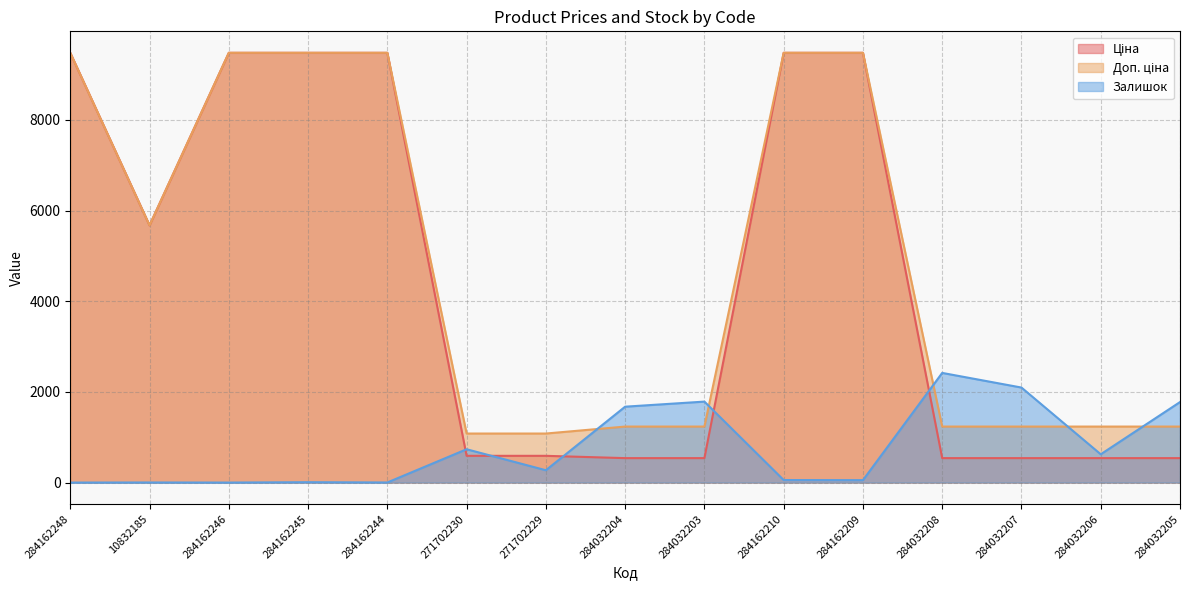

True or false: Ціна has a value of 3943.3 at 284162209.

False